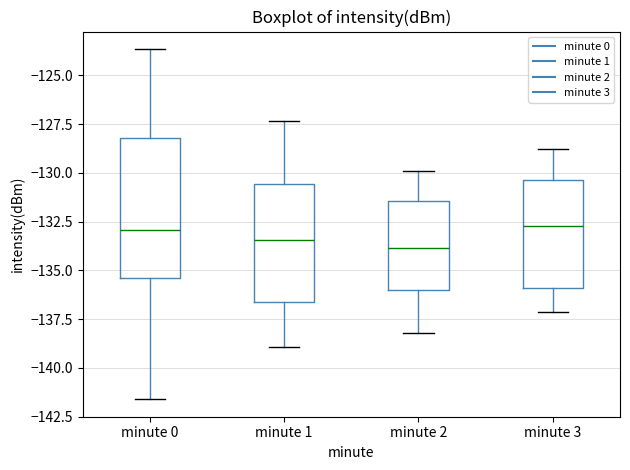

Reading left to right, transcribe this box plot: for each box, give where its median line is, the range the box spans, and where its two whiskers end, as read against the y-axis. The values are not printed on the chart, so give them approximately, as read against the axis.

minute 0: median -133.0, box -135.5 to -128.0, whiskers -141.5 to -123.5
minute 1: median -133.5, box -136.5 to -130.5, whiskers -139.0 to -127.5
minute 2: median -134.0, box -136.0 to -131.5, whiskers -138.0 to -130.0
minute 3: median -132.5, box -136.0 to -130.5, whiskers -137.0 to -129.0